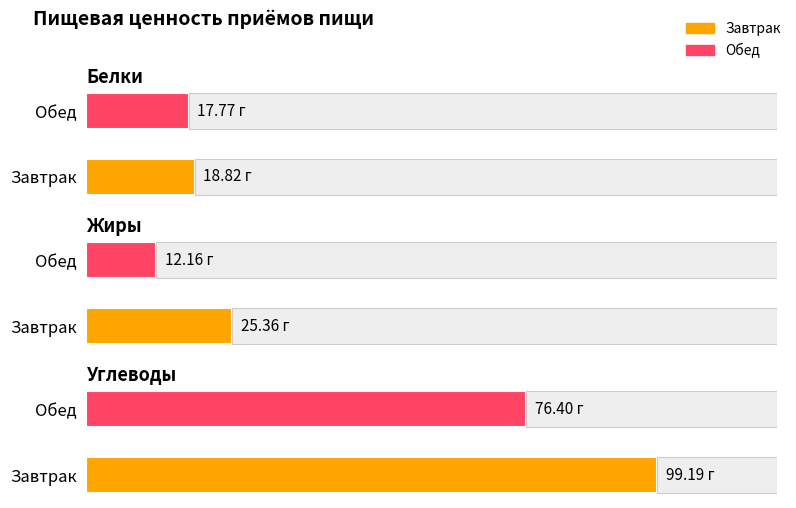

At which label is Белки closest to 18?

Обед